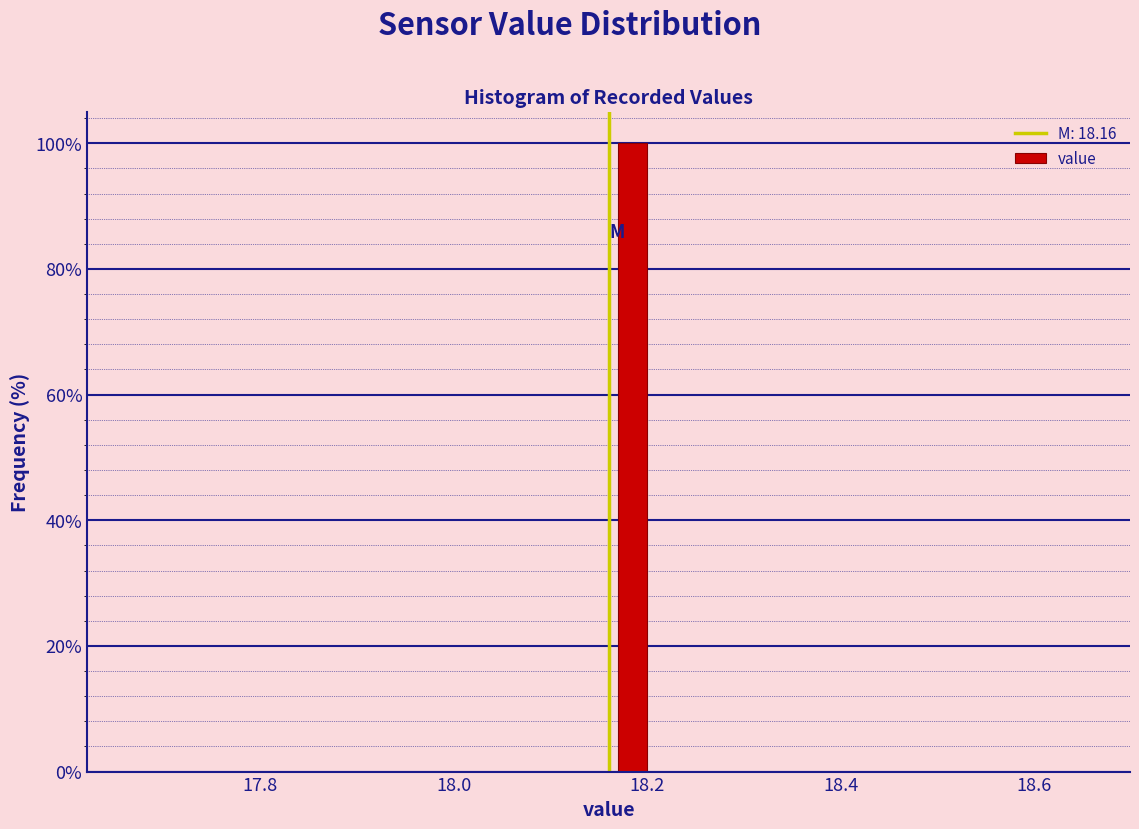

Around what value on the x-axis is the tallest bar? Give the approximate position of its centre, as read against the axis.

18.18